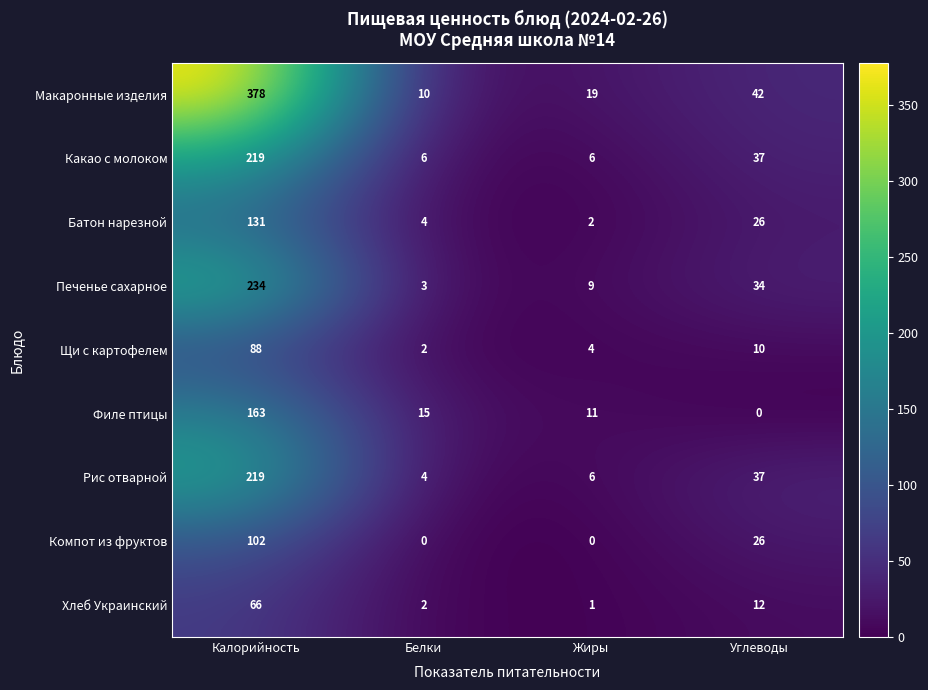

What is the maximum value shown in the chart?

378